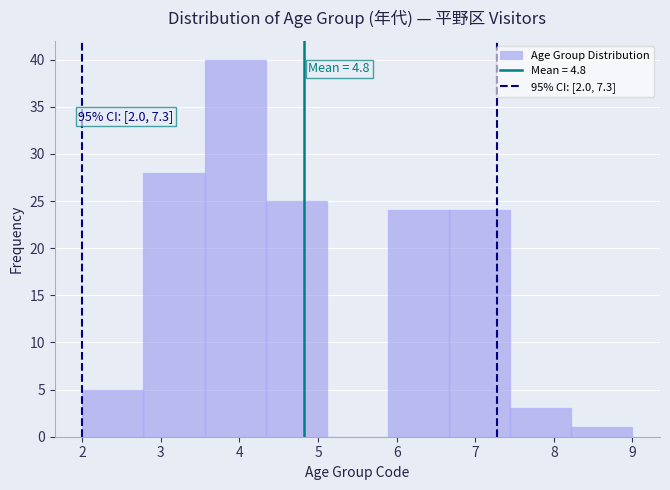

Over which range of the x-axis is the bar tallest?

3.6 to 4.3